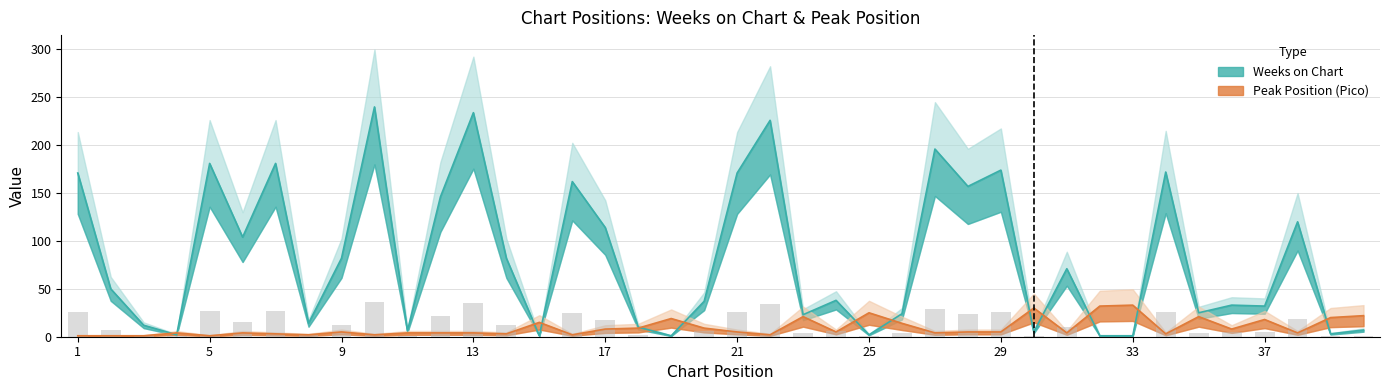

Reading left to right, what are all the values shown in this chart?

Weeks on Chart: 1=171	2=50	3=12	4=2	5=181	6=104	7=181	8=14	9=82	10=240	11=6	12=146	13=234	14=82	15=1	16=162	17=114	18=10	19=1	20=37	21=171	22=226	23=23	24=38	25=2	26=24	27=196	28=157	29=174	30=5	31=71	32=1	33=1	34=172	35=25	36=33	37=32	38=120	39=3	40=7
Pico: 1=1	2=1	3=1	4=4	5=1	6=4	7=3	8=2	9=5	10=2	11=4	12=4	13=4	14=3	15=15	16=2	17=8	18=9	19=19	20=9	21=5	22=2	23=21	24=5	25=25	26=14	27=4	28=5	29=5	30=30	31=4	32=32	33=33	34=3	35=21	36=8	37=18	38=4	39=20	40=22